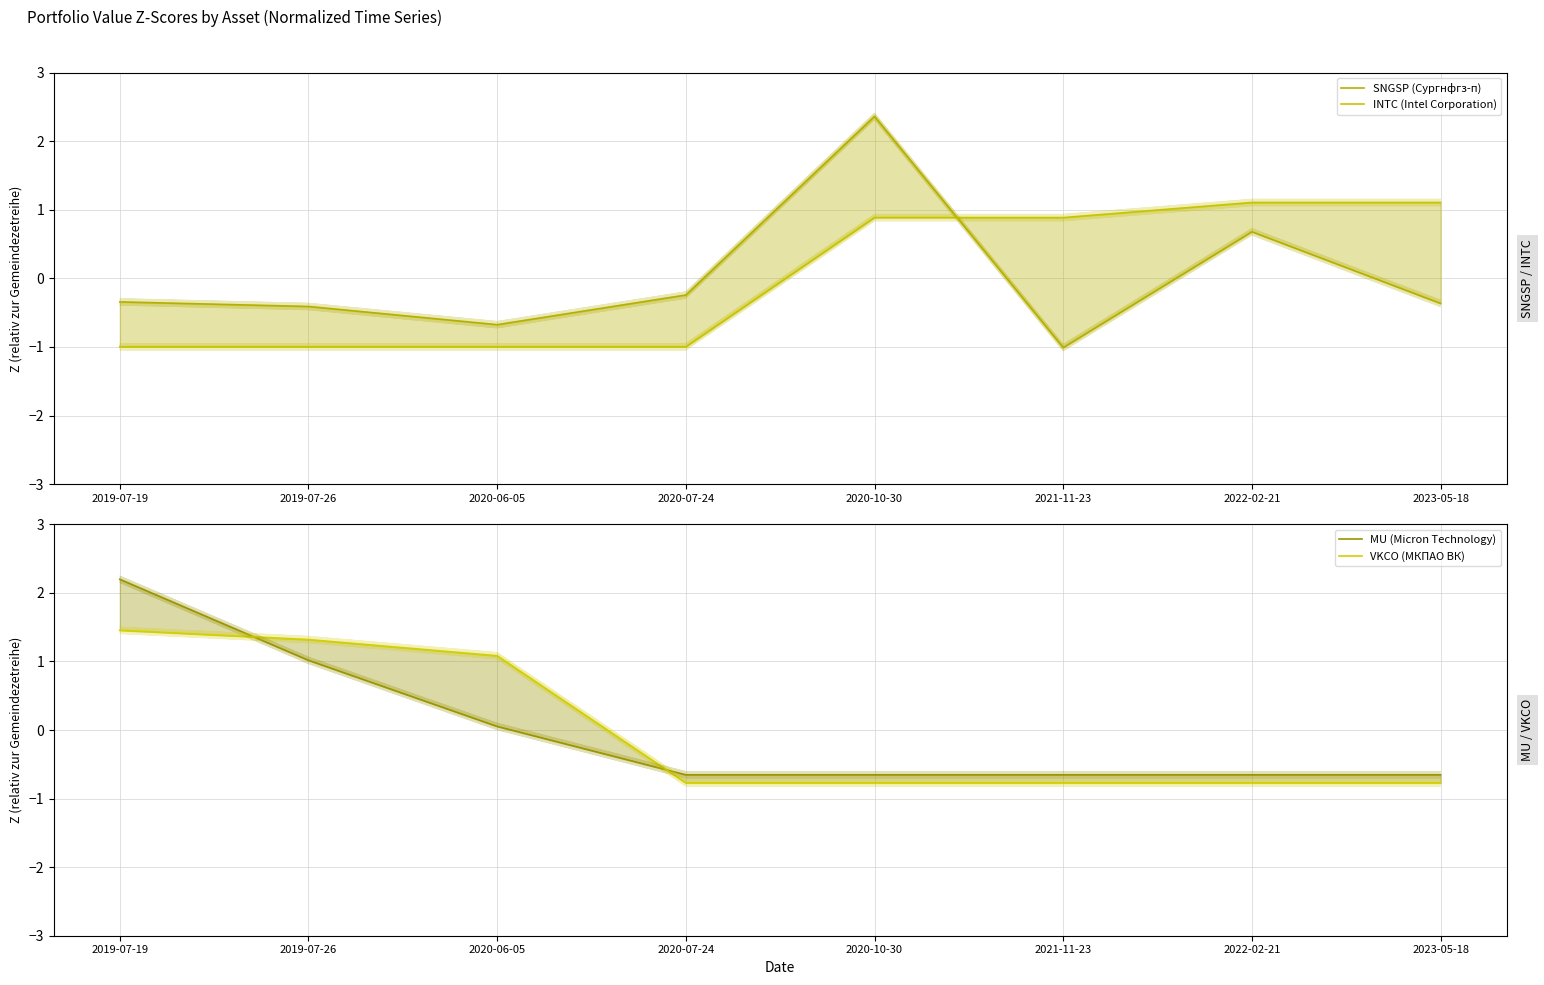

Rank the series by their maximum value, from lowest to highest.

INTC (Intel Corporation), VKCO (МКПАО ВК), MU (Micron Technology), SNGSP (Сургнфгз-п)